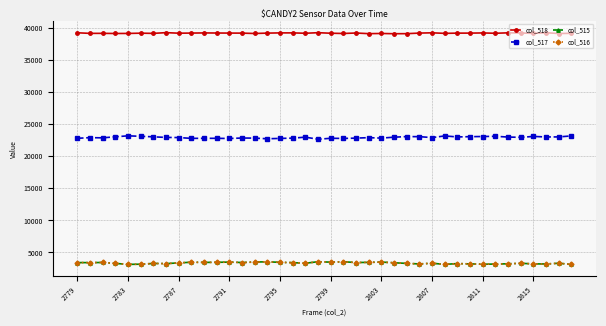

True or false: col_517 and col_515 cross at least once.

False